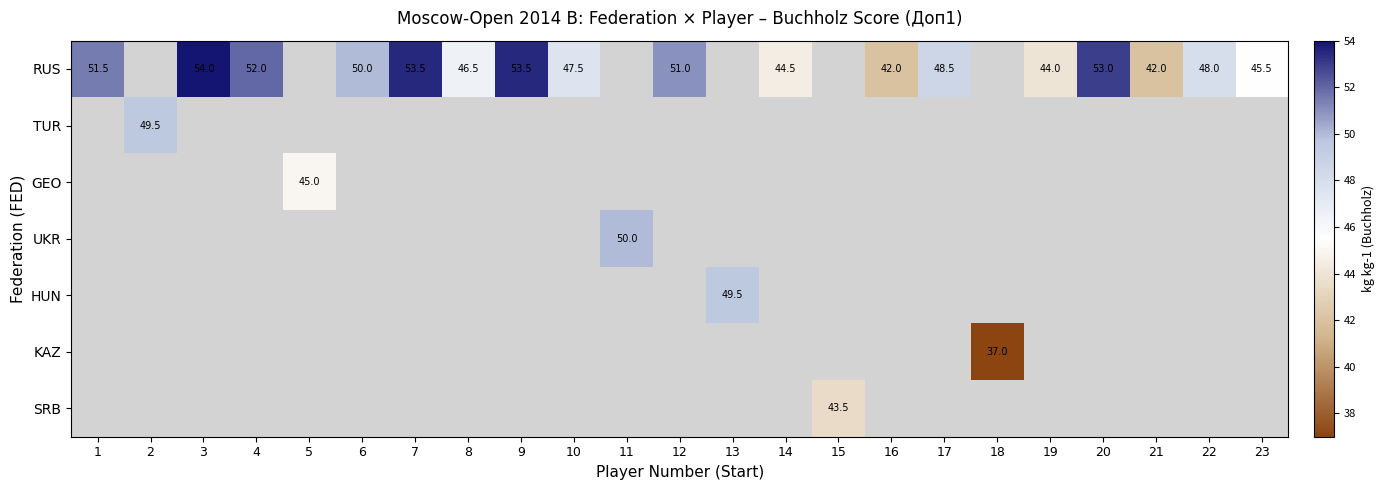

True or false: RUS has a value of 53.5 at 7.

True